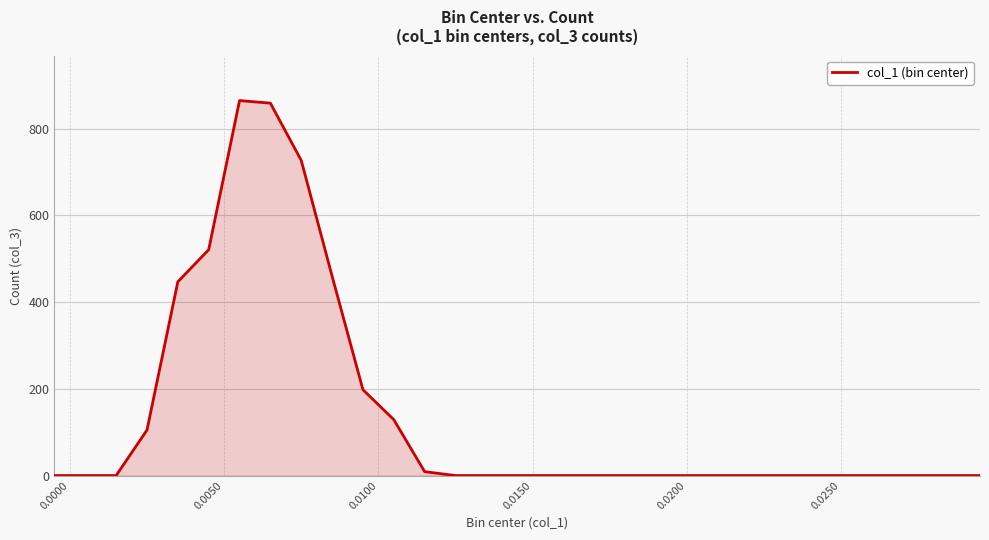

What is the maximum value shown in the chart?

865